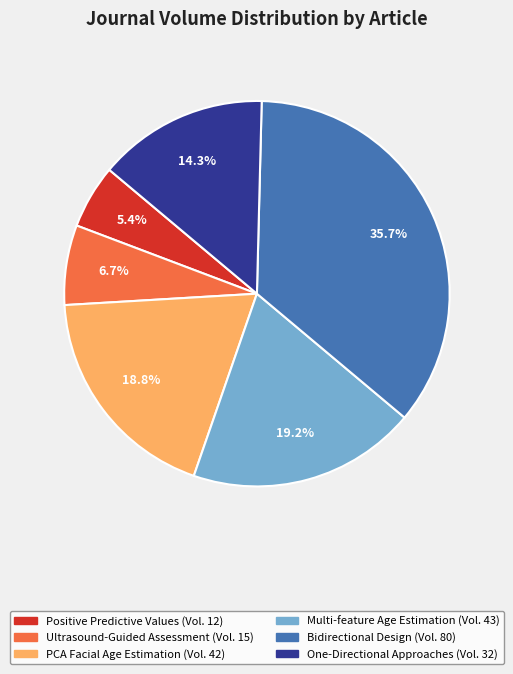

Is there a majority slice in this chart?

No